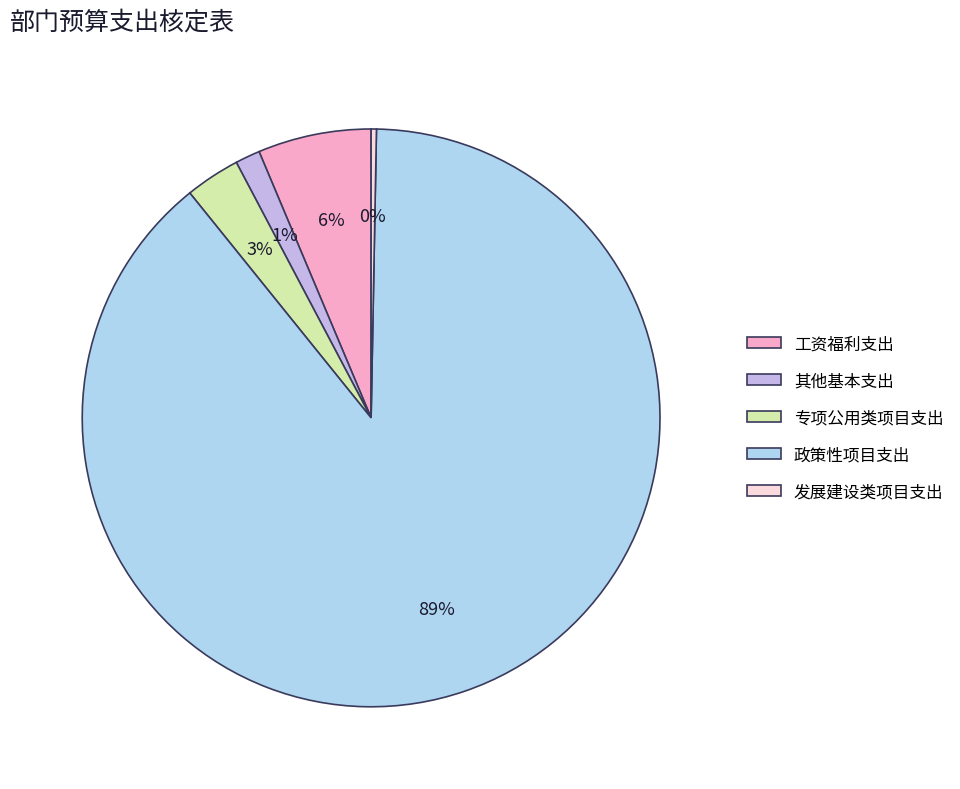

How many slices are in this pie chart?

5